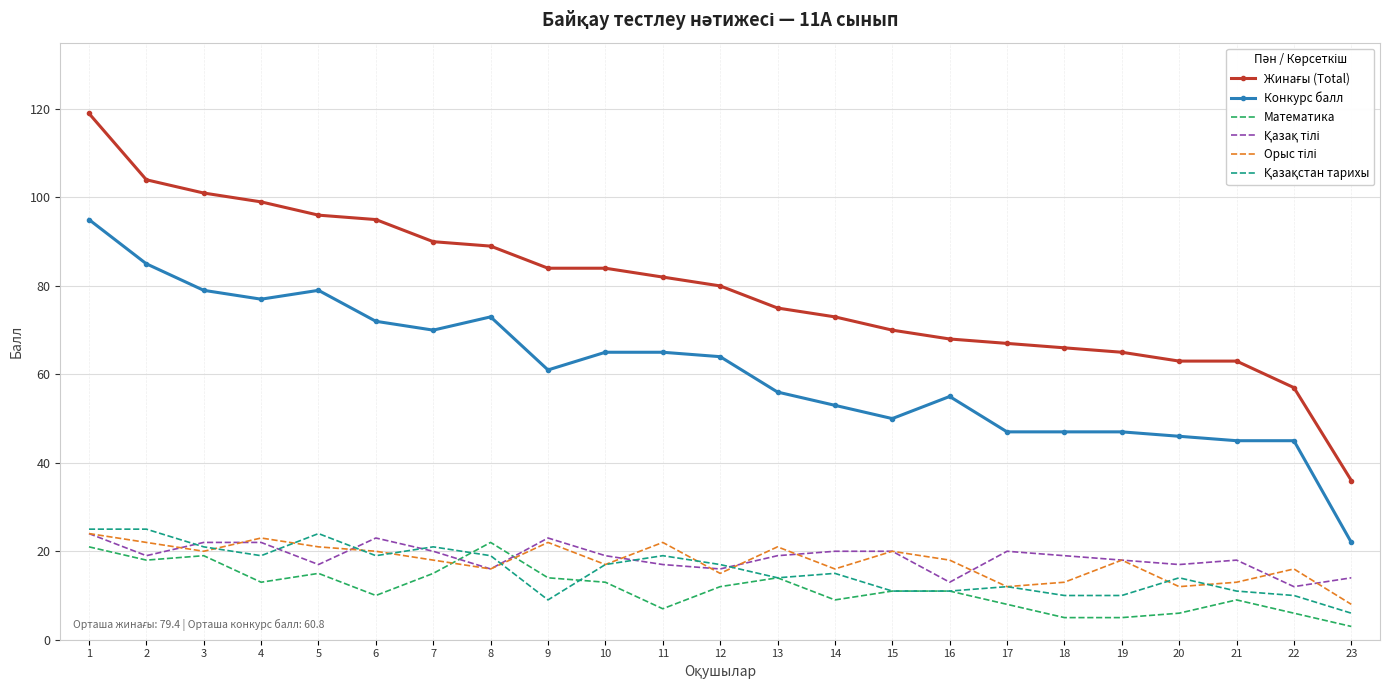

What is the difference between the highest and lowest values at 1?

98